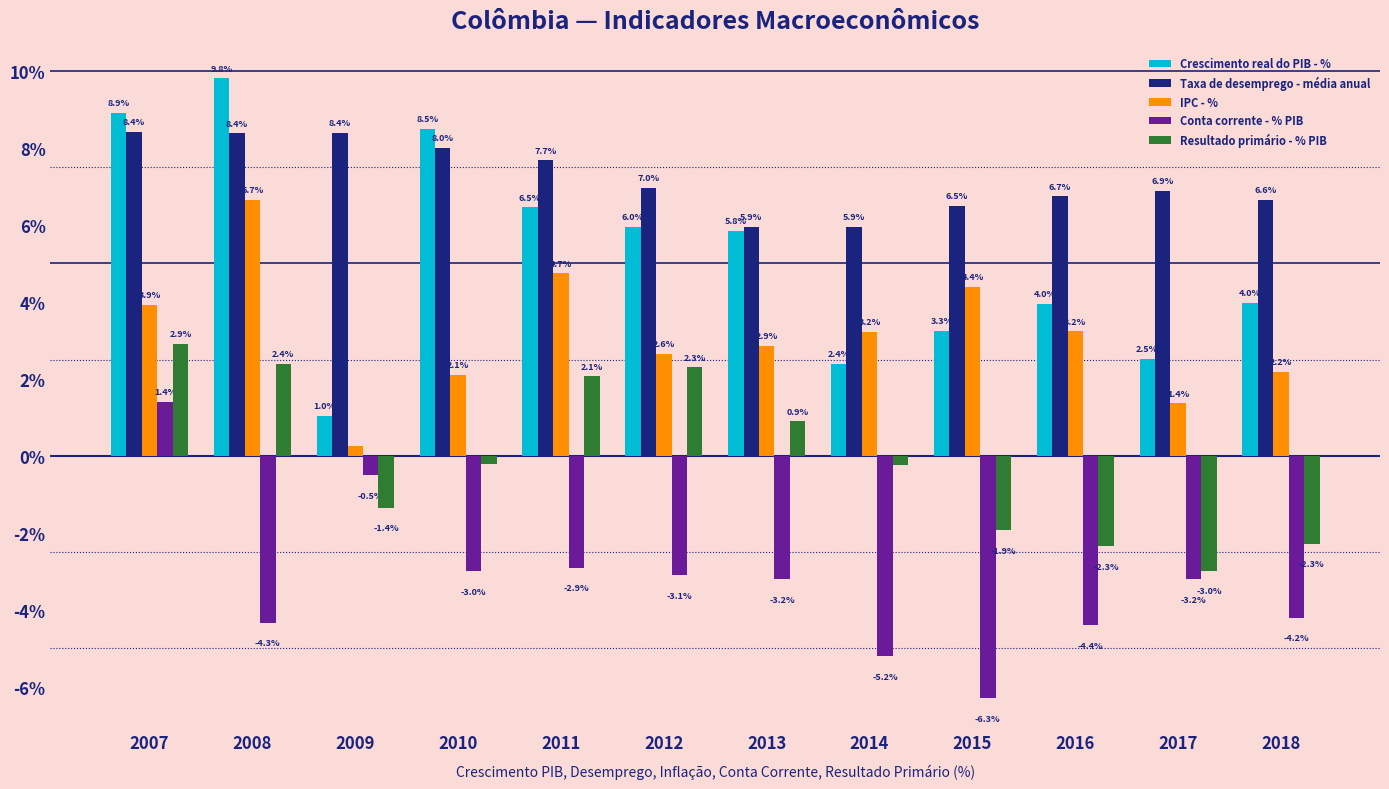

What is the value of the Resultado primário - % PIB bar at the 1st from the left?

2.9